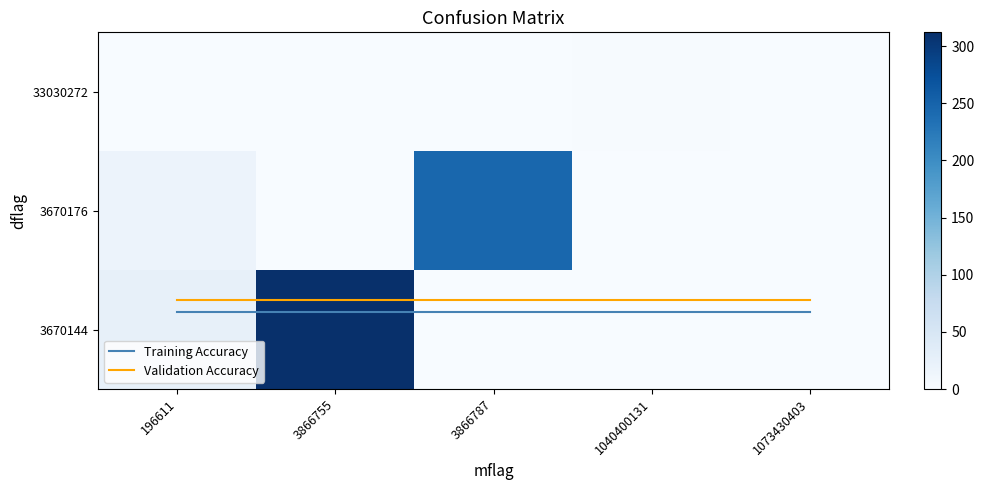

The value at 3670144_3866755 is 312. True or false?

True